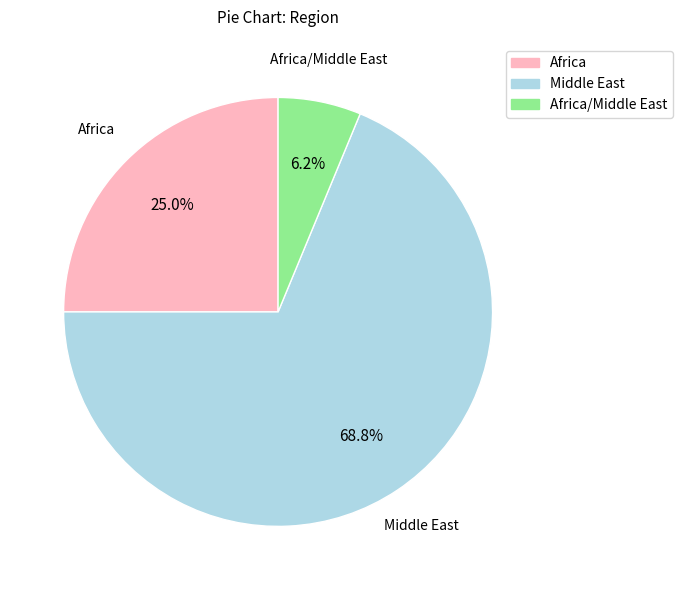

Is there a majority slice in this chart?

Yes